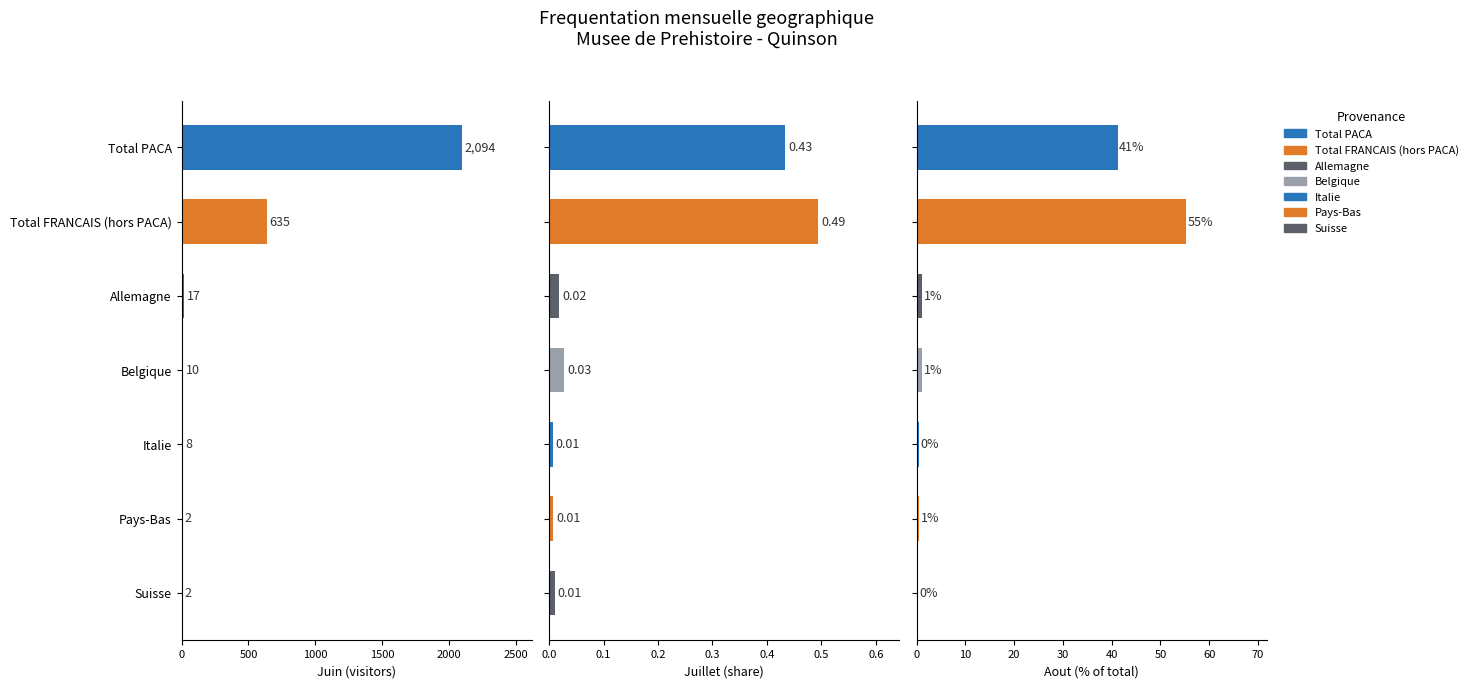

What is the total value across all series at Total FRANCAIS (hors PACA)?

690.7